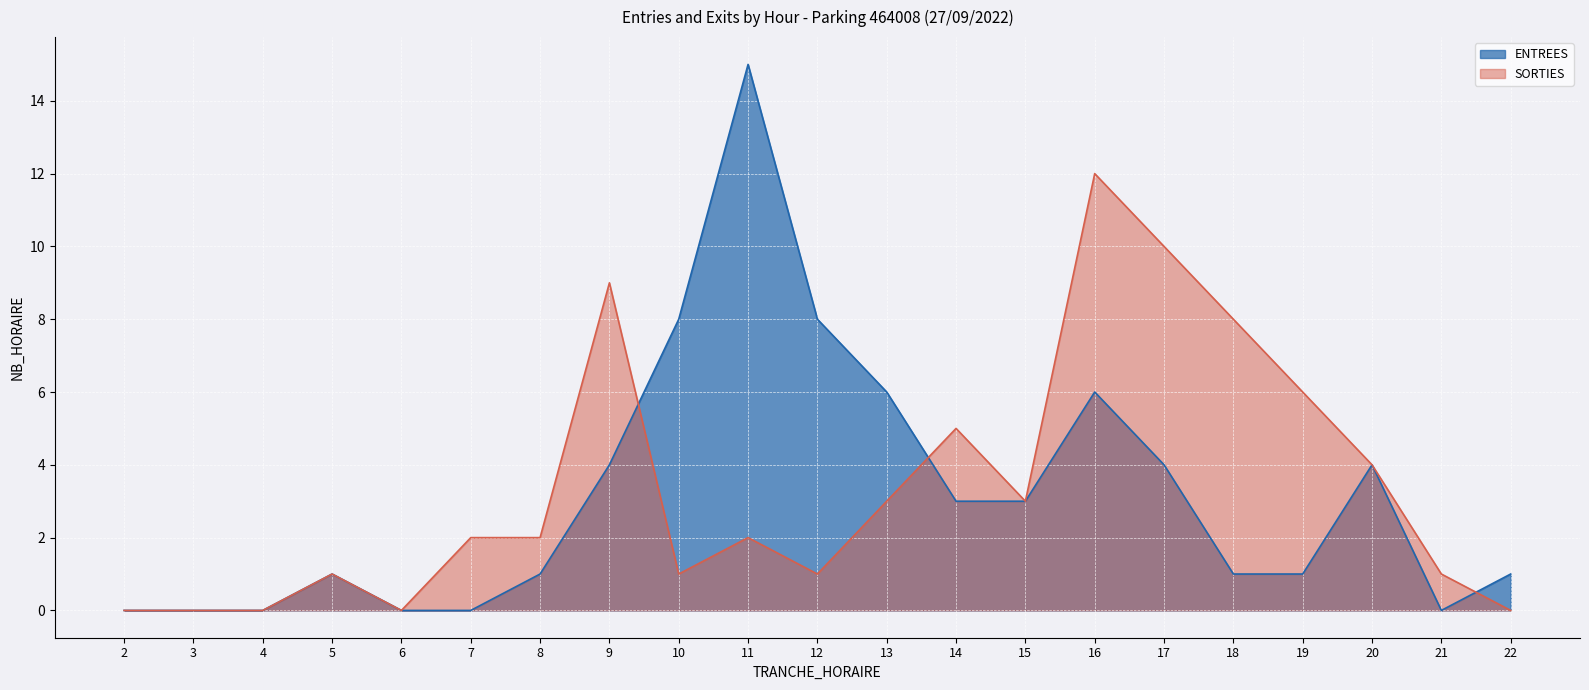

What is the average value of the ENTREES series?

3